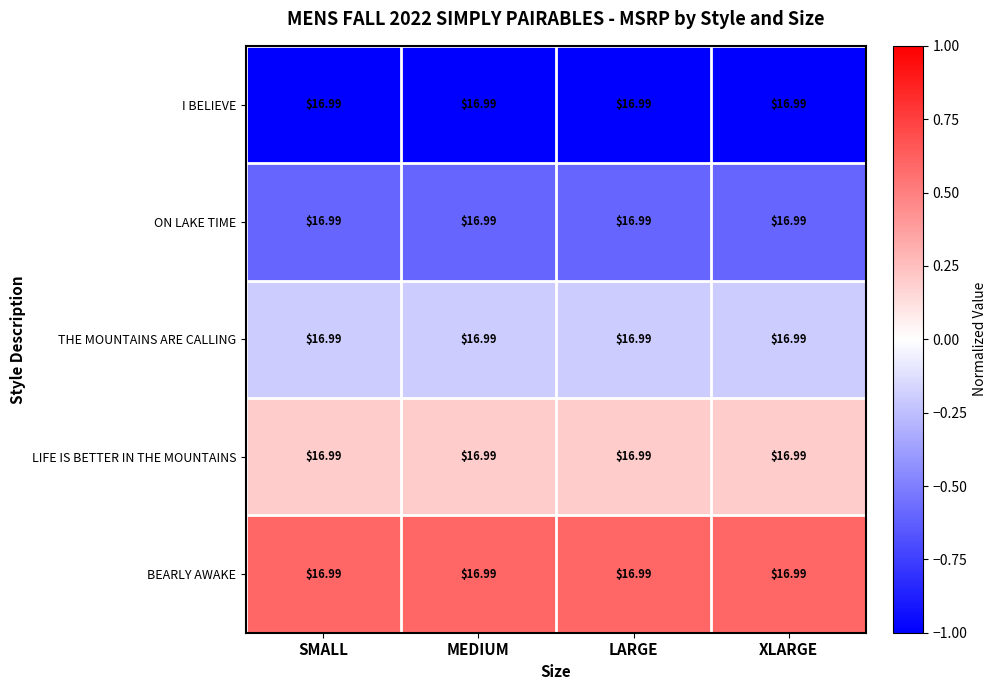

Reading left to right, extract all data points from this chart.

I BELIEVE: SMALL=17.0	MEDIUM=17.0	LARGE=17.0	XLARGE=17.0
ON LAKE TIME: SMALL=17.0	MEDIUM=17.0	LARGE=17.0	XLARGE=17.0
THE MOUNTAINS ARE CALLING: SMALL=17.0	MEDIUM=17.0	LARGE=17.0	XLARGE=17.0
LIFE IS BETTER IN THE MOUNTAINS: SMALL=17.0	MEDIUM=17.0	LARGE=17.0	XLARGE=17.0
BEARLY AWAKE: SMALL=17.0	MEDIUM=17.0	LARGE=17.0	XLARGE=17.0